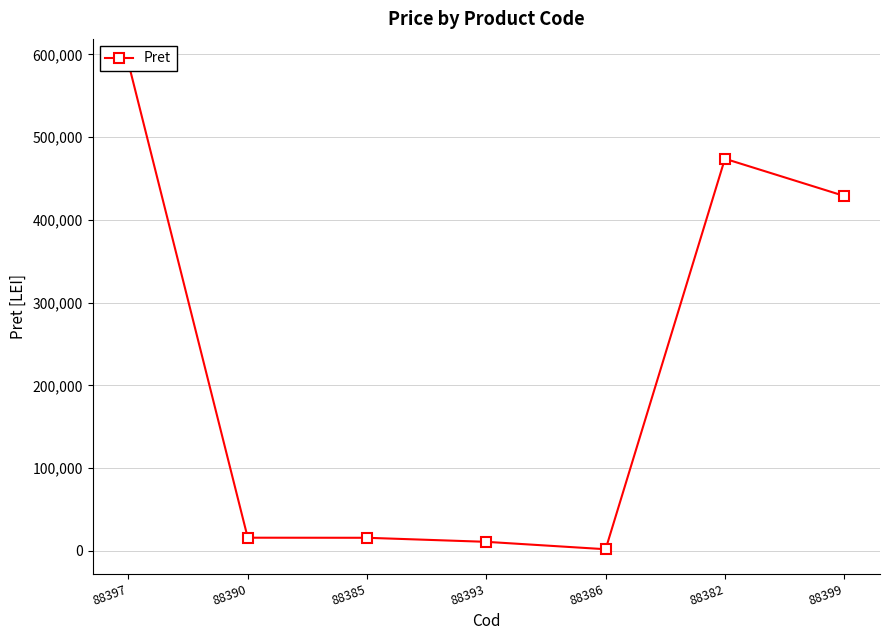

At which label does the data first exceed 15971?

88397